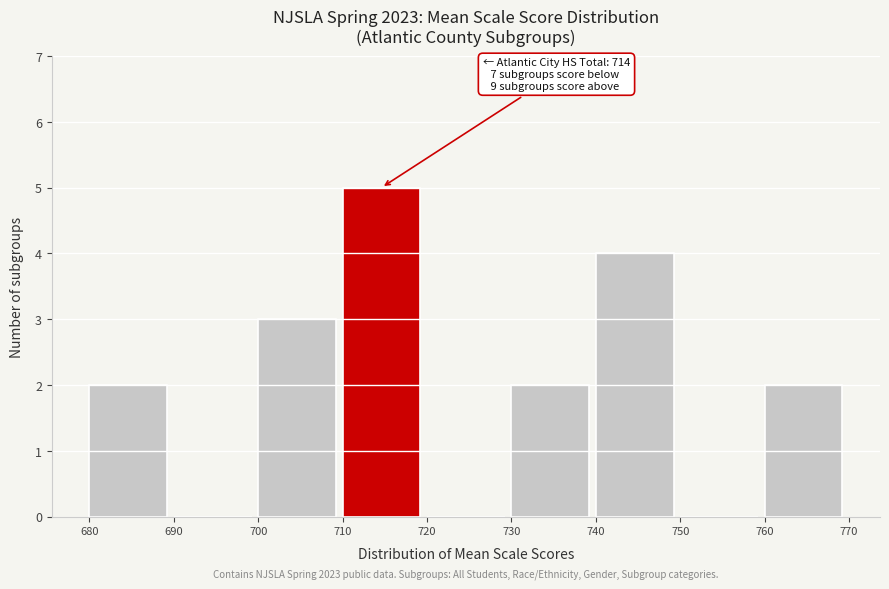

Over which range of the x-axis is the bar tallest?

710 to 720